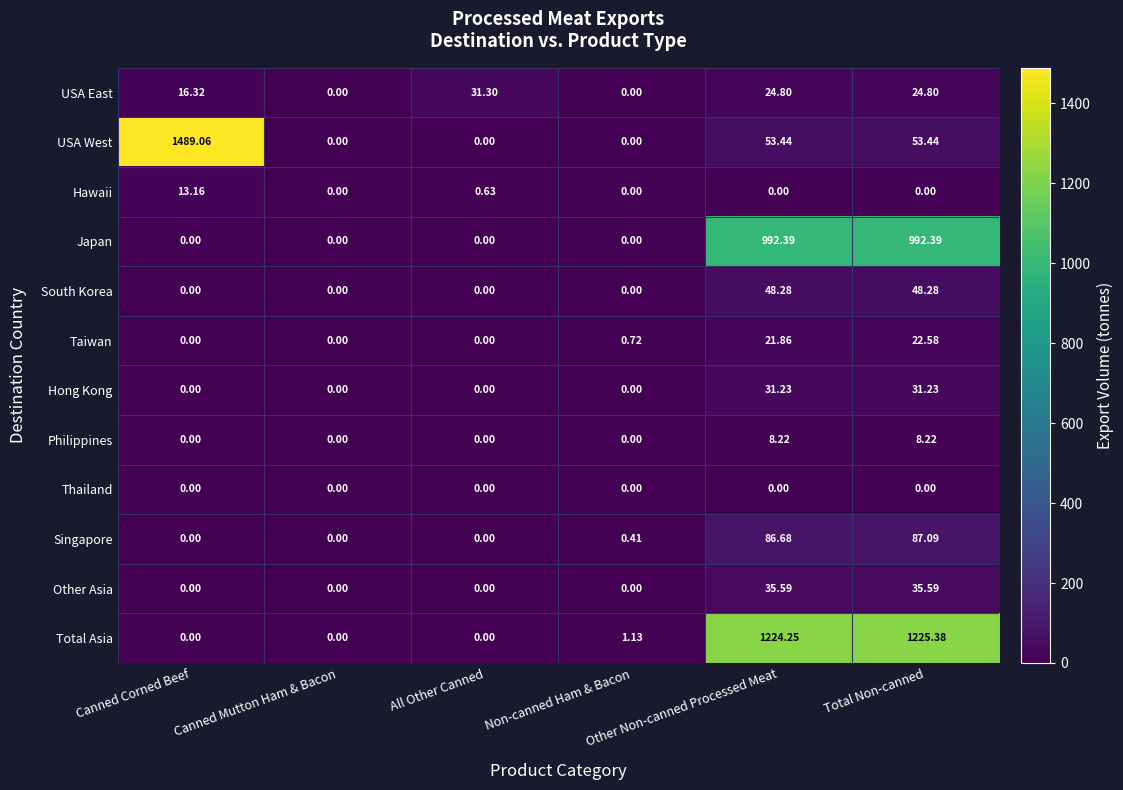

At how many categories does at least one series exceed 477?

3